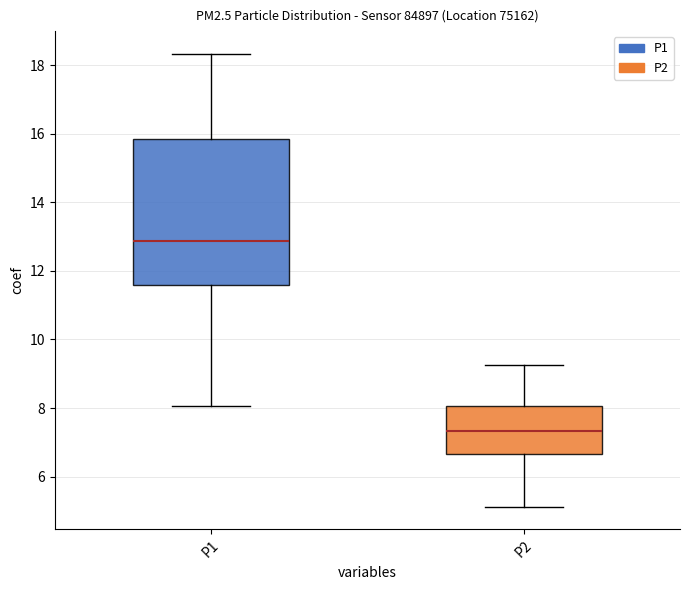

Comparing the boxes themselves (not the whiskers), which one is the tallest?

P1